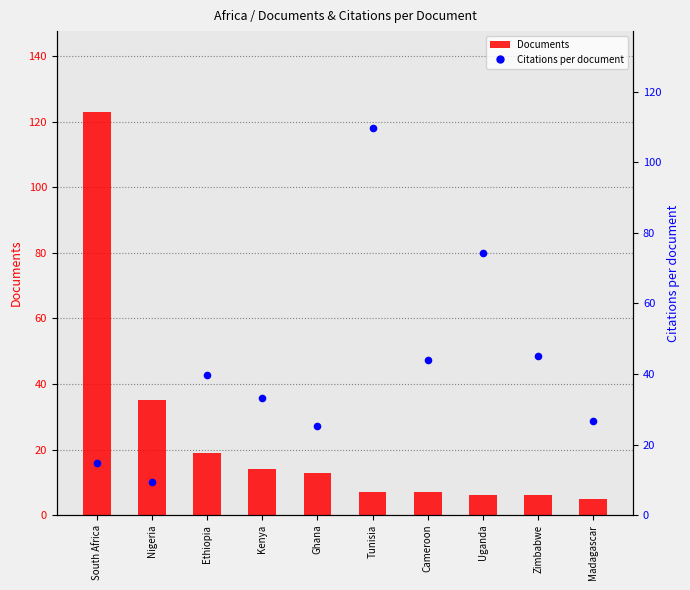

Is the value of Citations per document at Uganda greater than the value of Documents at Ghana?

Yes